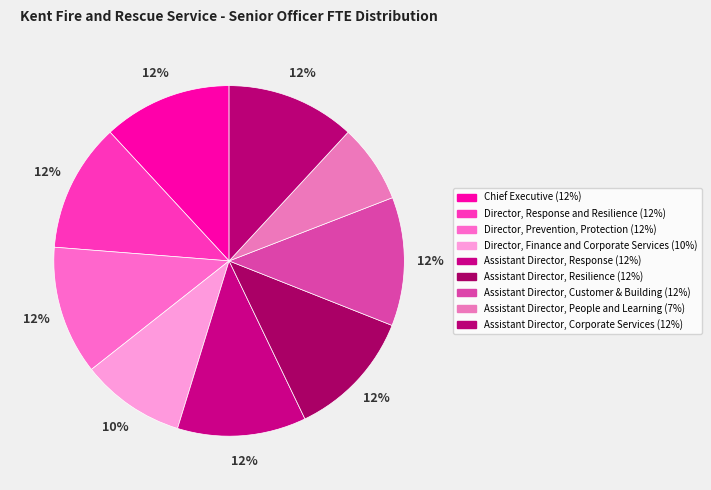

How many slices are in this pie chart?

9